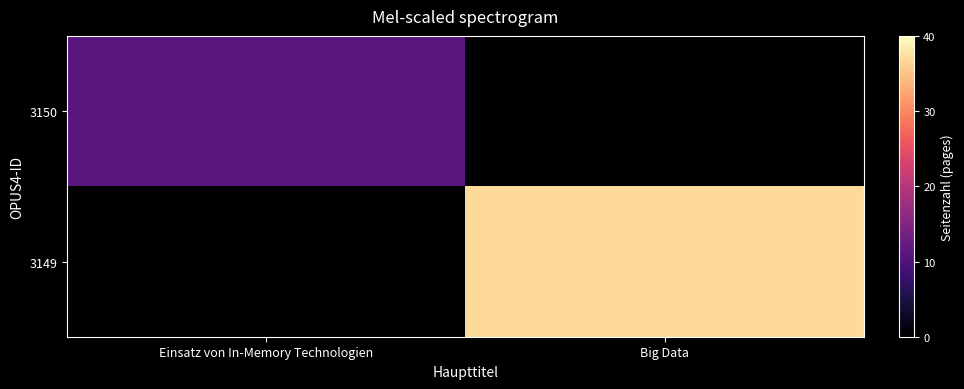

At Einsatz von In-Memory Technologien, list the series in order from smallest to largest.

3149, 3150